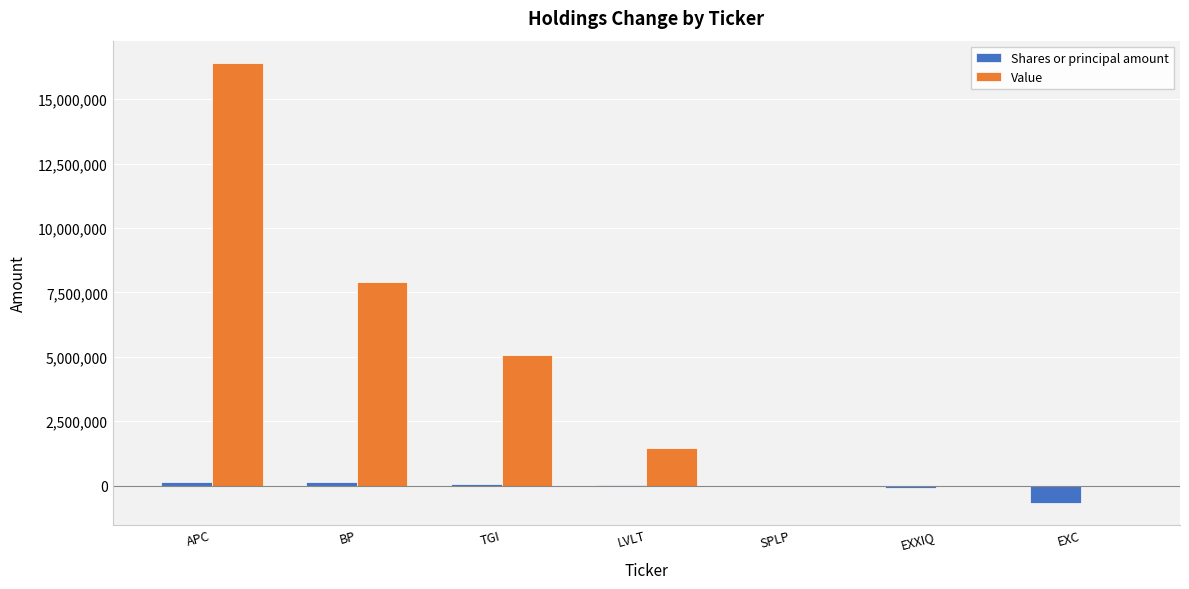

How many groups of bars are there?

7